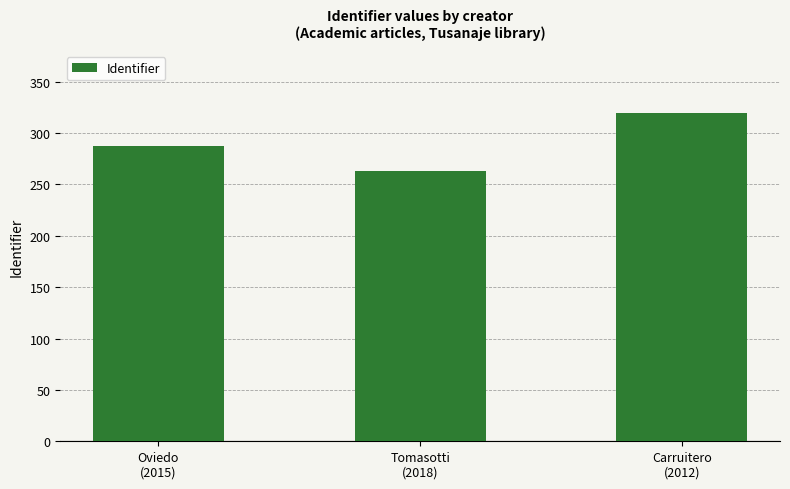

What is the change in value from Oviedo
(2015) to Tomasotti
(2018)?

-24